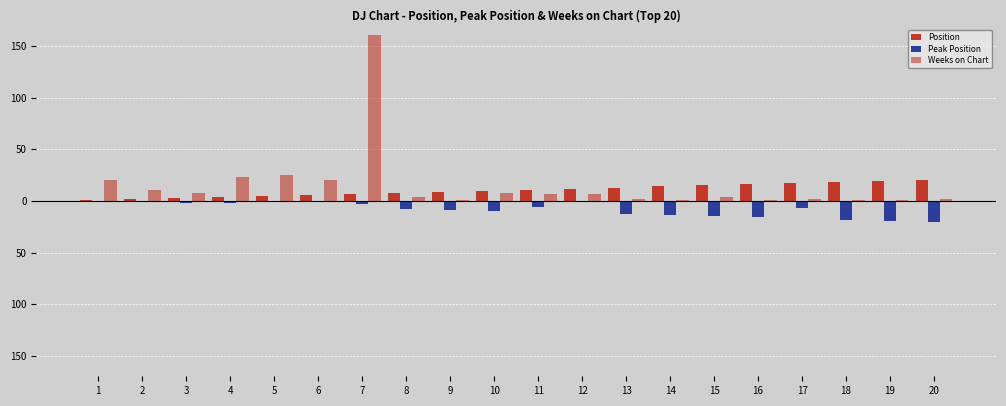

Are the bars horizontal?

No